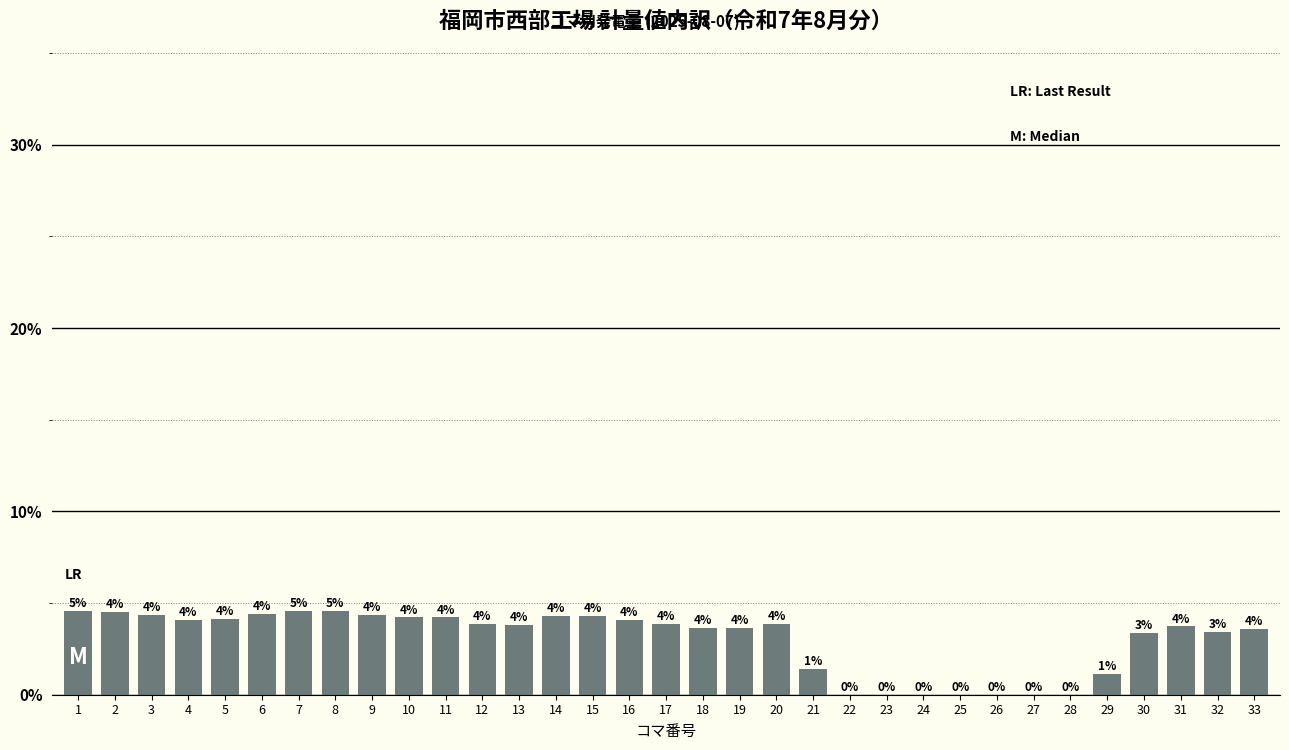

List the labels in order of value, smallest first.

22, 23, 24, 25, 26, 27, 28, 29, 21, 30, 32, 33, 18, 19, 31, 13, 12, 17, 20, 4, 16, 5, 10, 11, 14, 15, 3, 9, 6, 2, 1, 7, 8